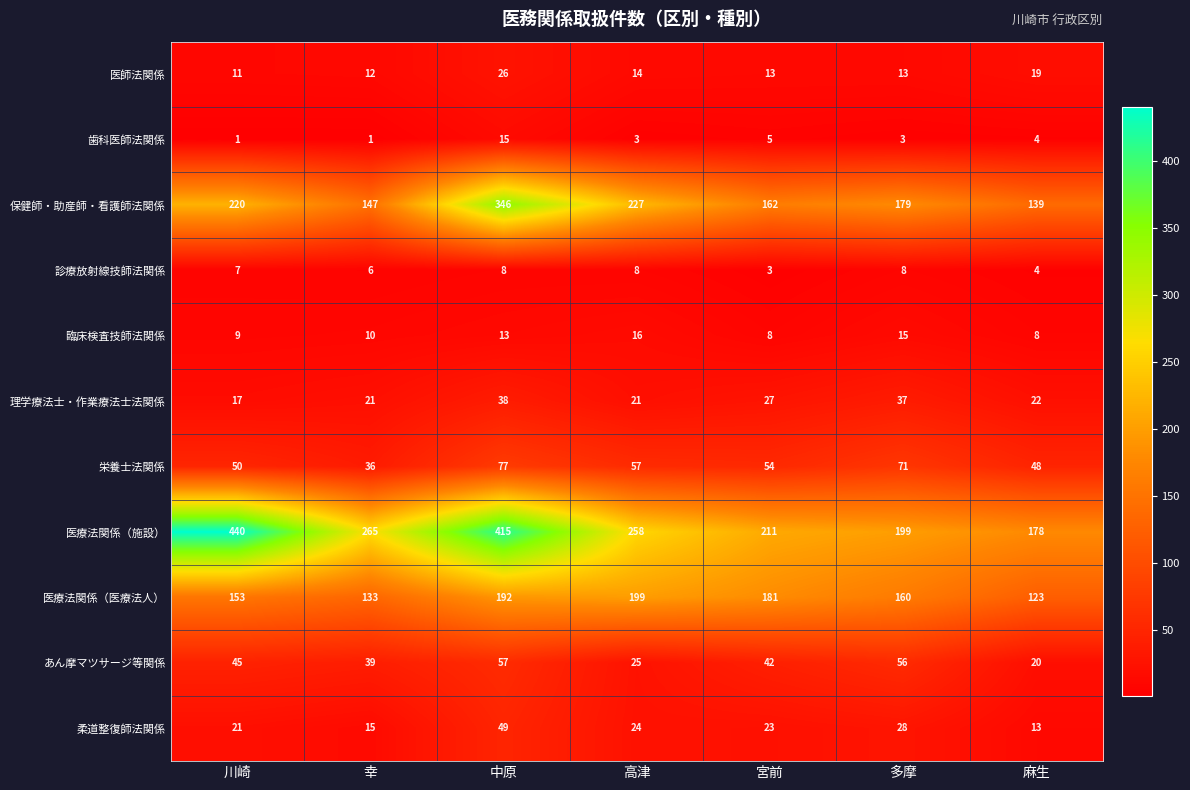

How many series are shown in this chart?

11